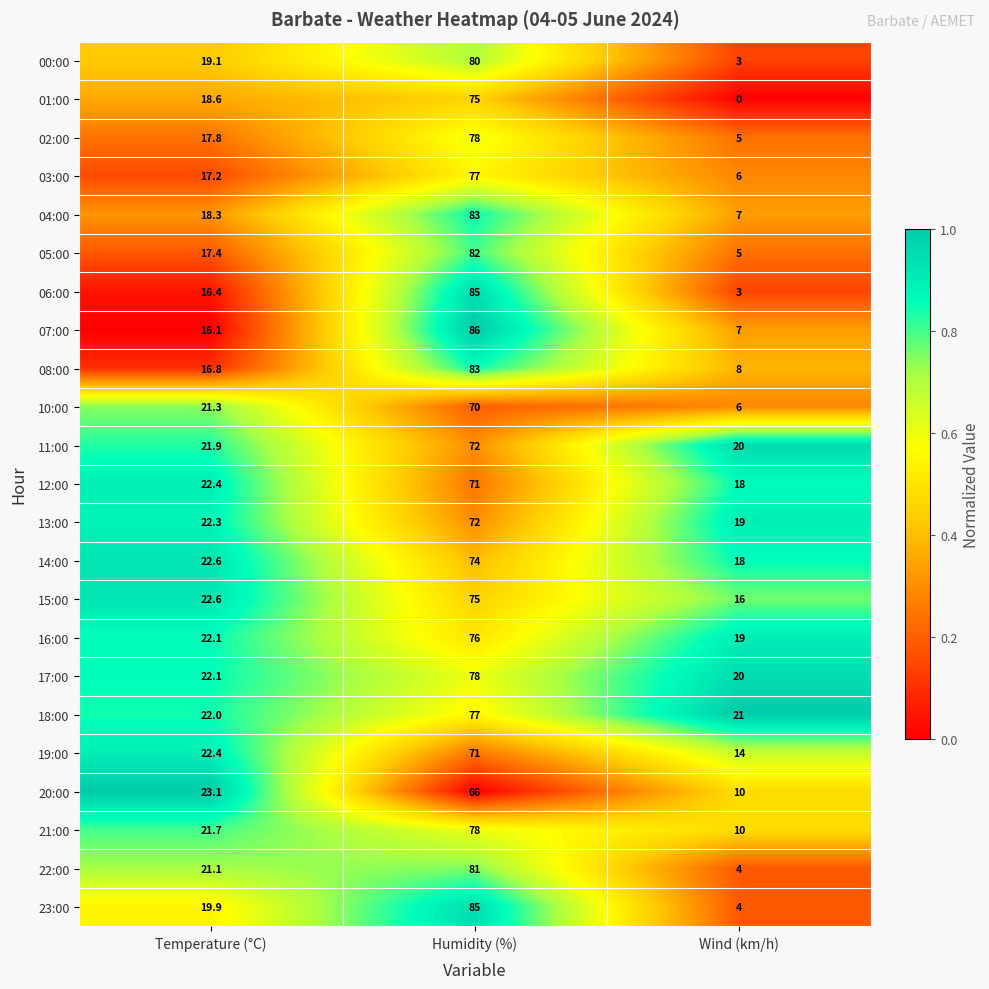

At how many categories does at least one series exceed 0?

3